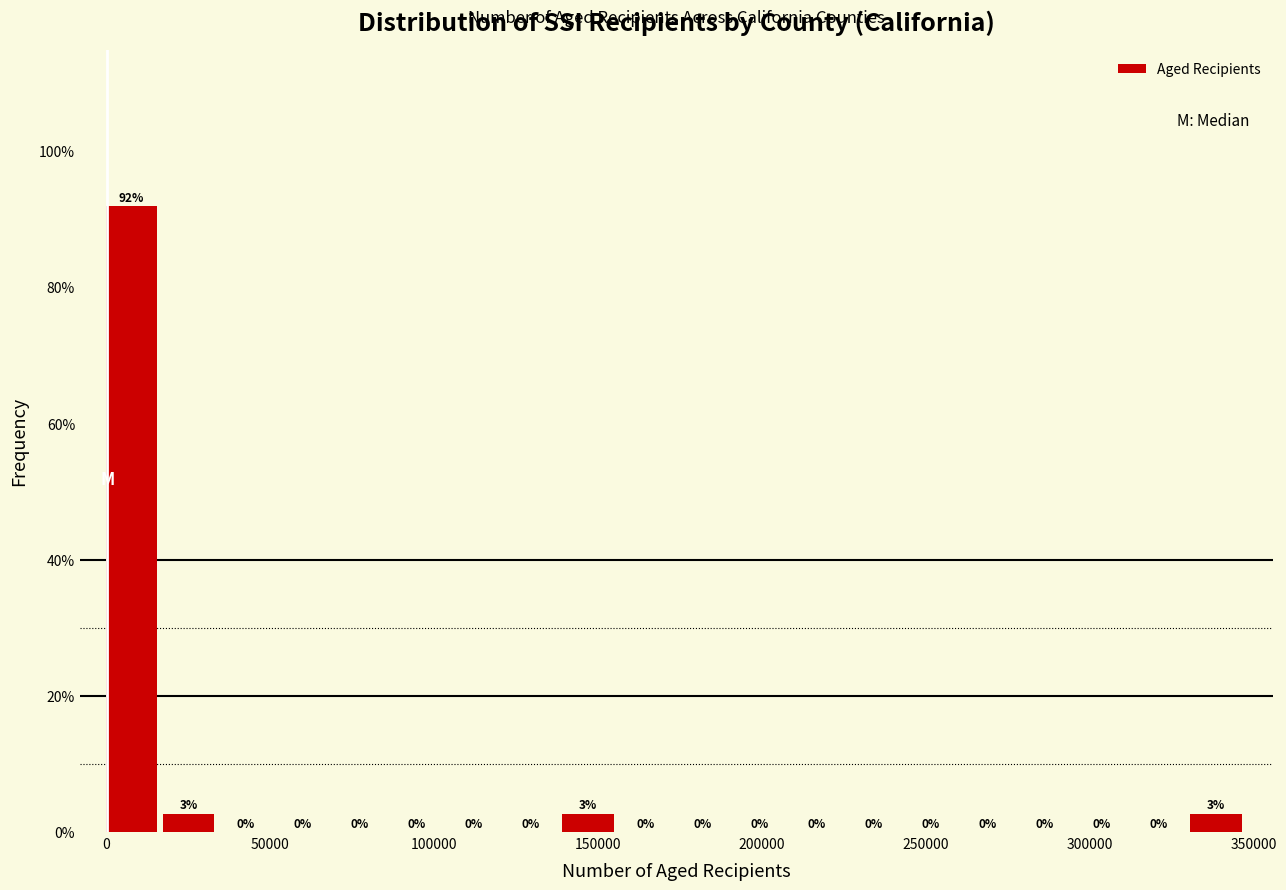

Around what value on the x-axis is the tallest bar? Give the approximate position of its centre, as read against the axis.

10000